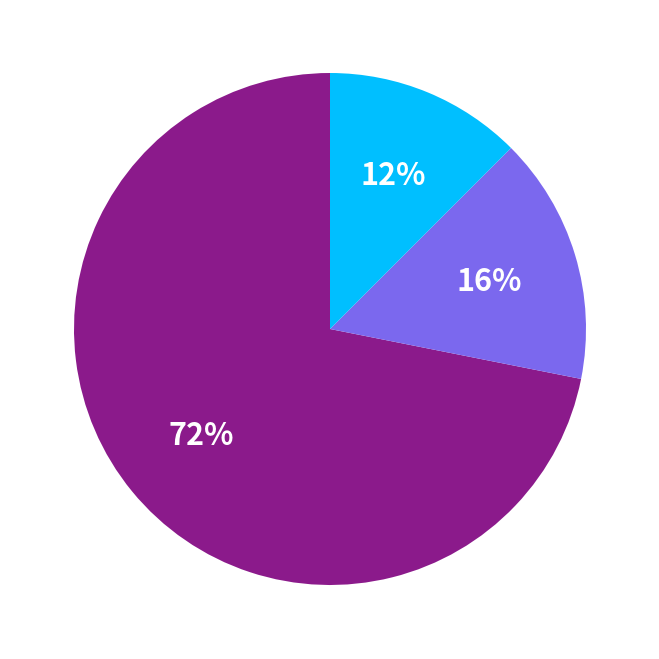

Does any single category account for the majority?

Yes